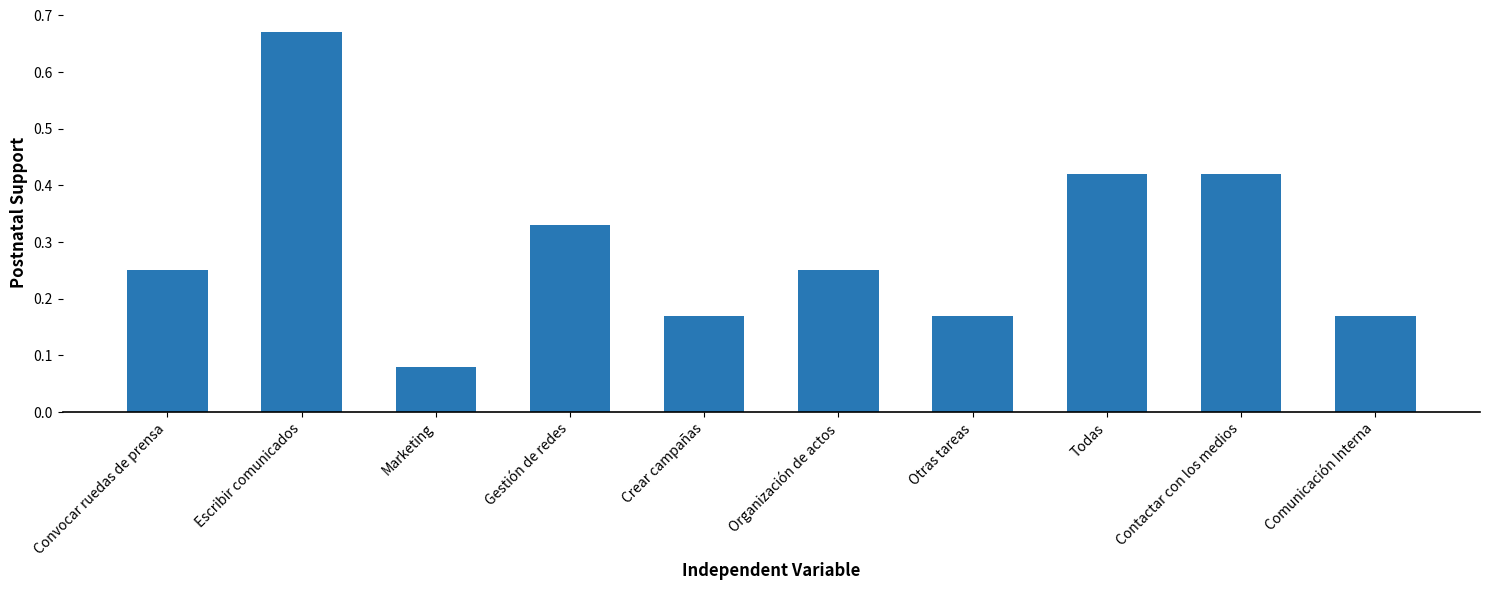

What position from the left is Escribir comunicados?

2